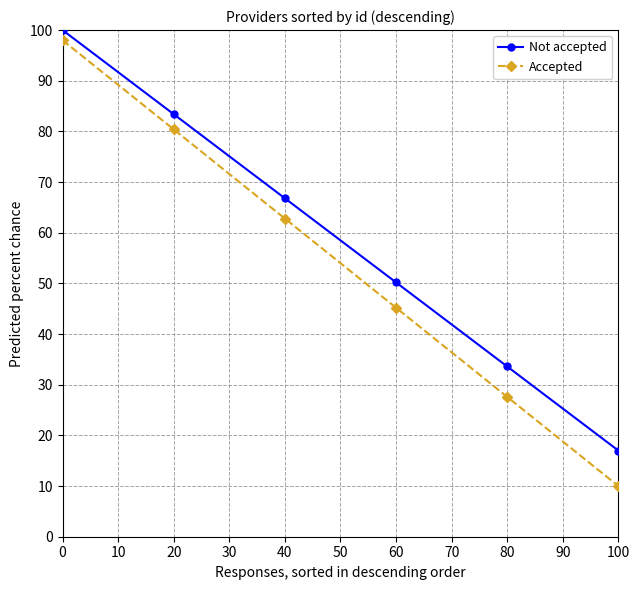

True or false: Accepted and Not accepted cross at least once.

False